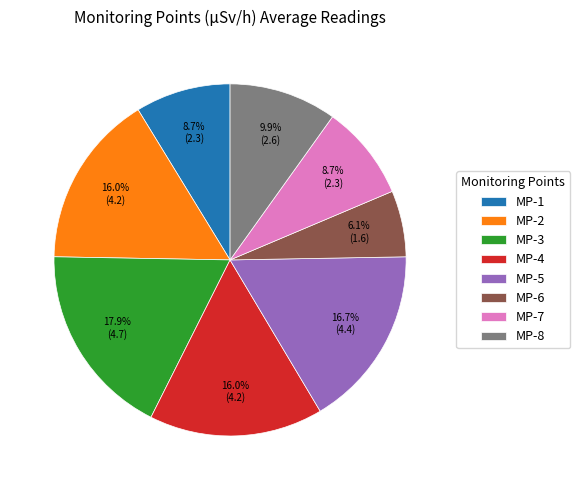

Is the sum of MP-6 and MP-3 greater than half?

No